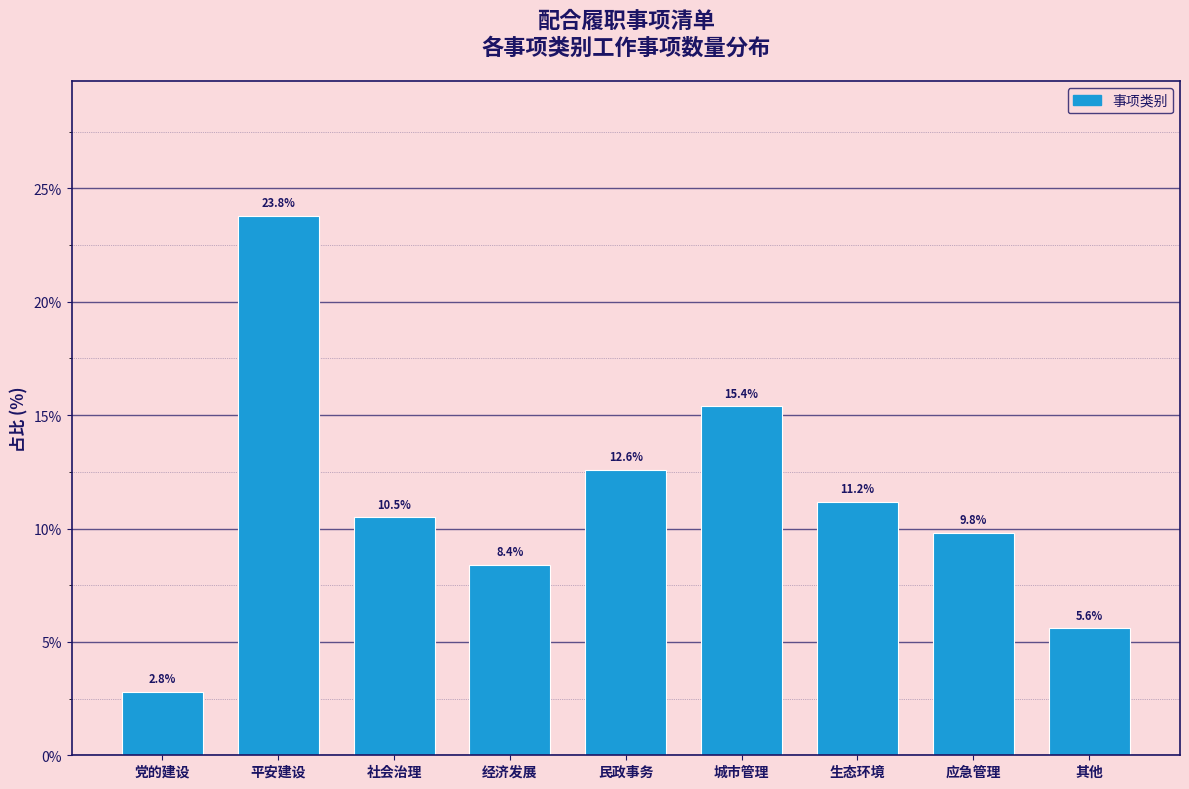

Reading right to left, what are all the values shown in this chart?

5.6	9.8	11.2	15.4	12.6	8.4	10.5	23.8	2.8